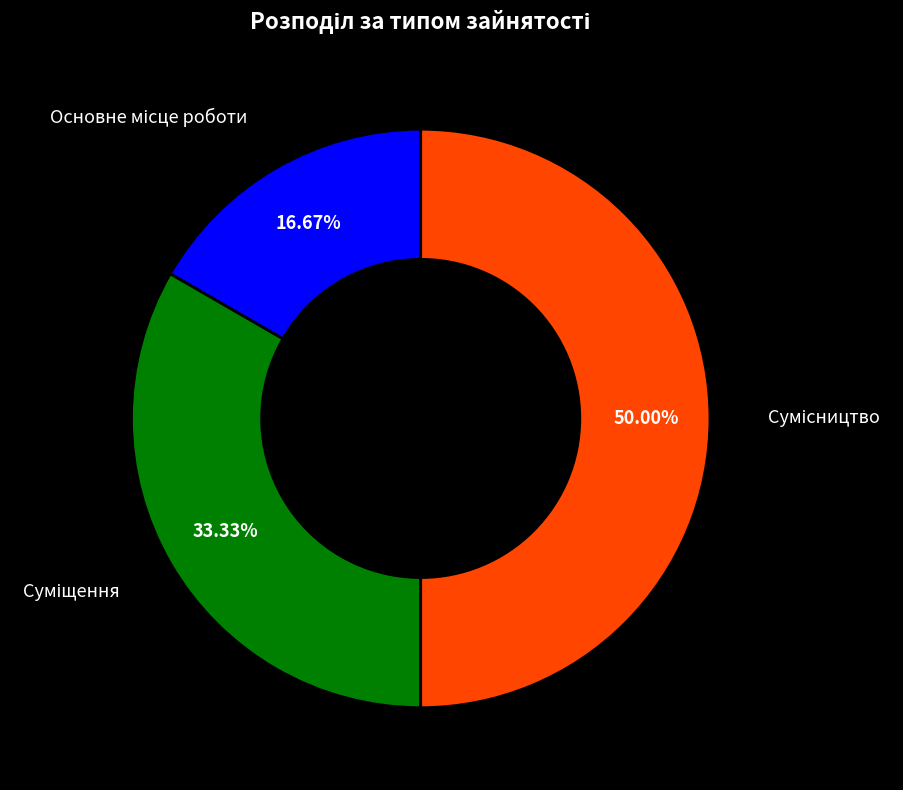

Count the number of slices in the pie.

3